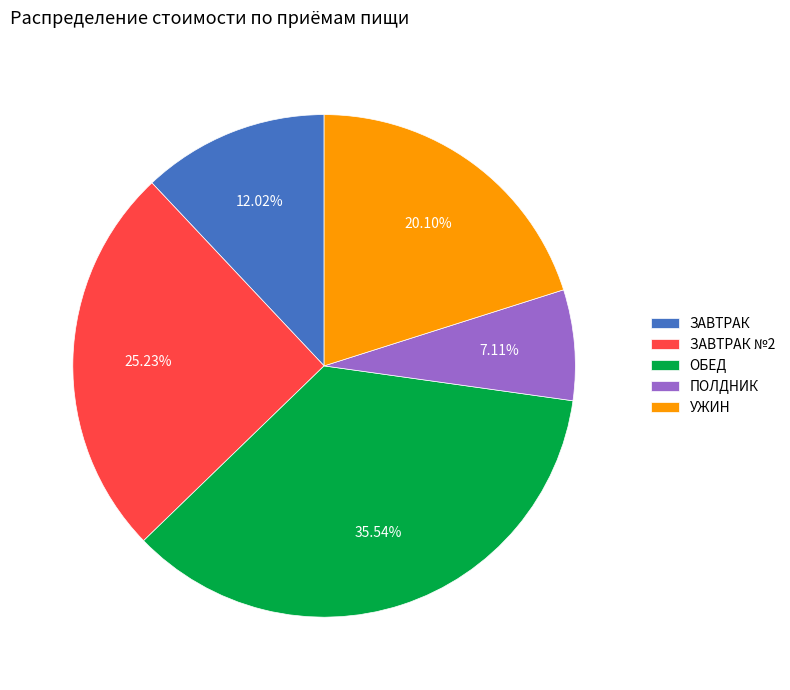

What portion of the pie excludes ПОЛДНИК?

92.9%